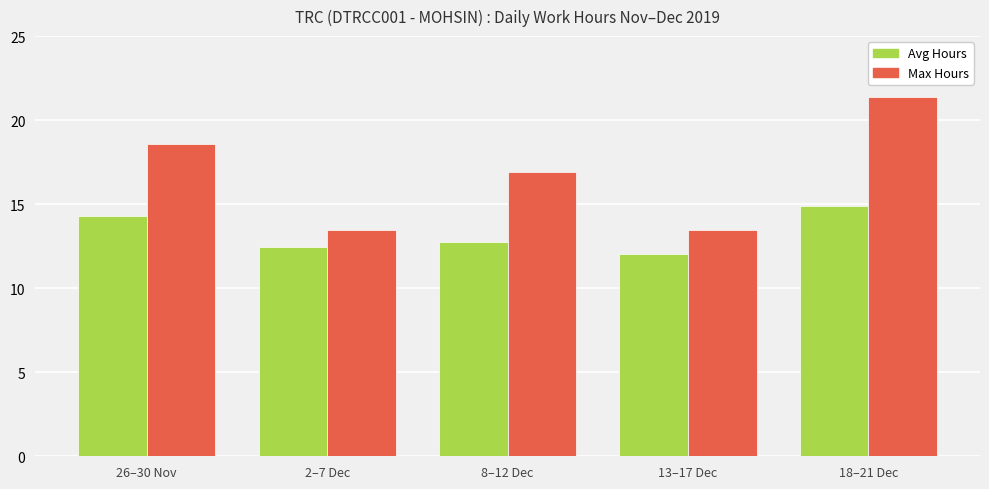

Count the number of data series in this chart.

2